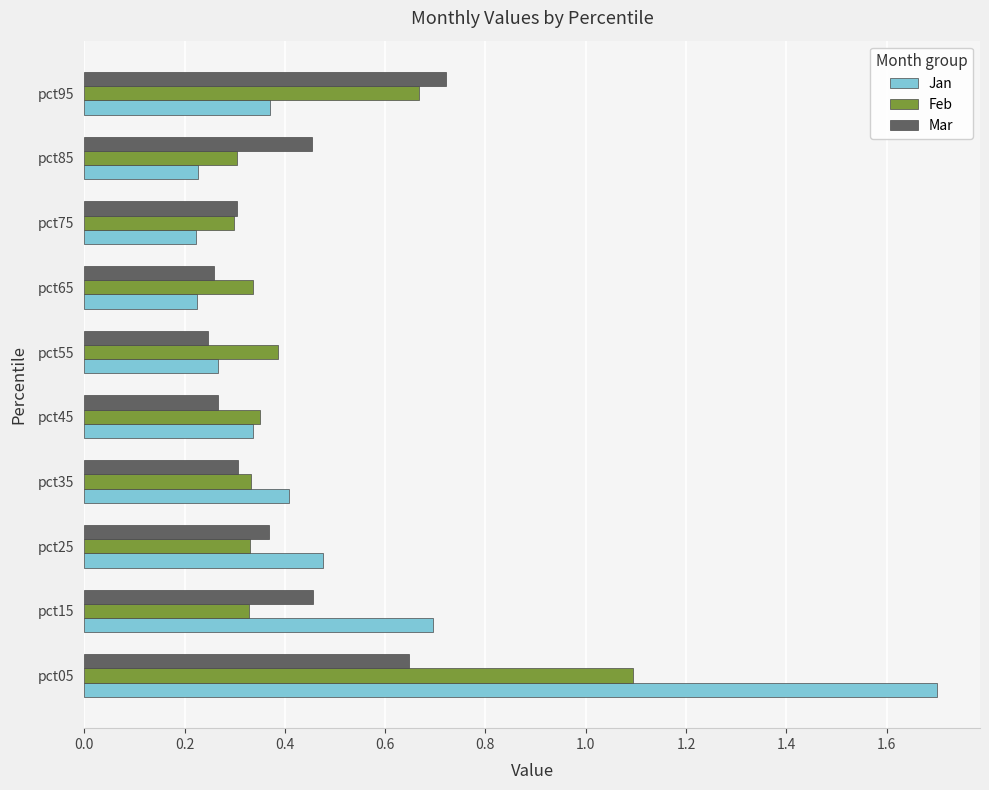

At how many categories does at least one series exceed 0?

10